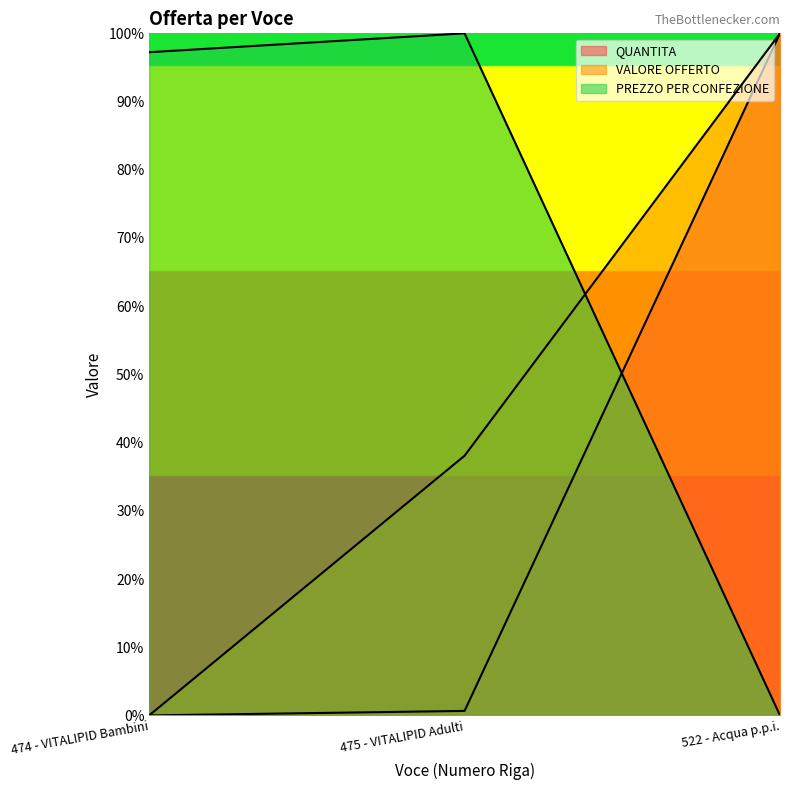

Where is PREZZO PER CONFEZIONE nearest to the value 0?

522 - Acqua p.p.i.